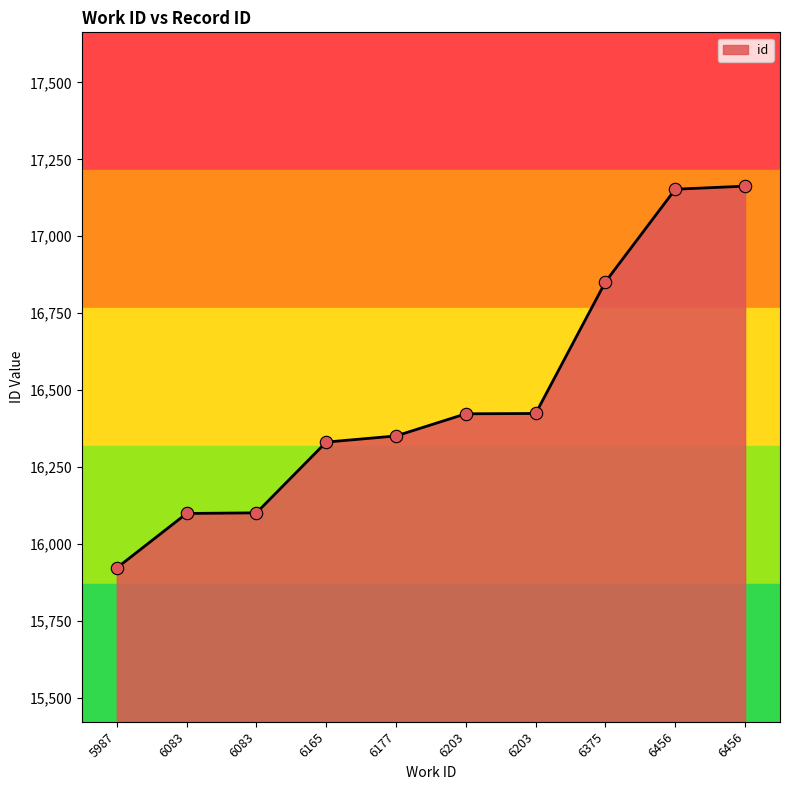

How many lines are shown in the chart?

1